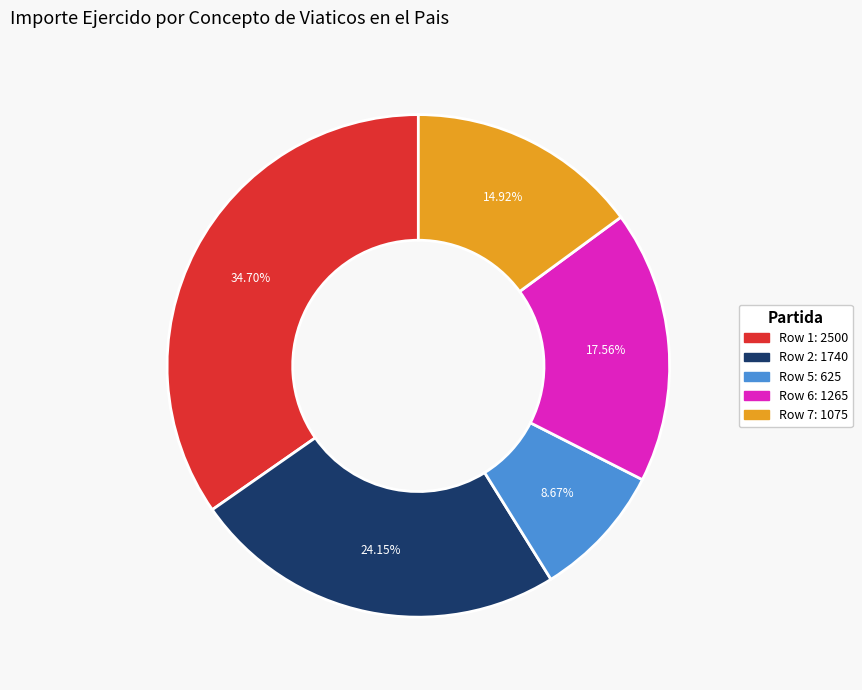

Approximately how many times larger is the value at Row 2: 1740 compared to Row 5: 625?

2.8